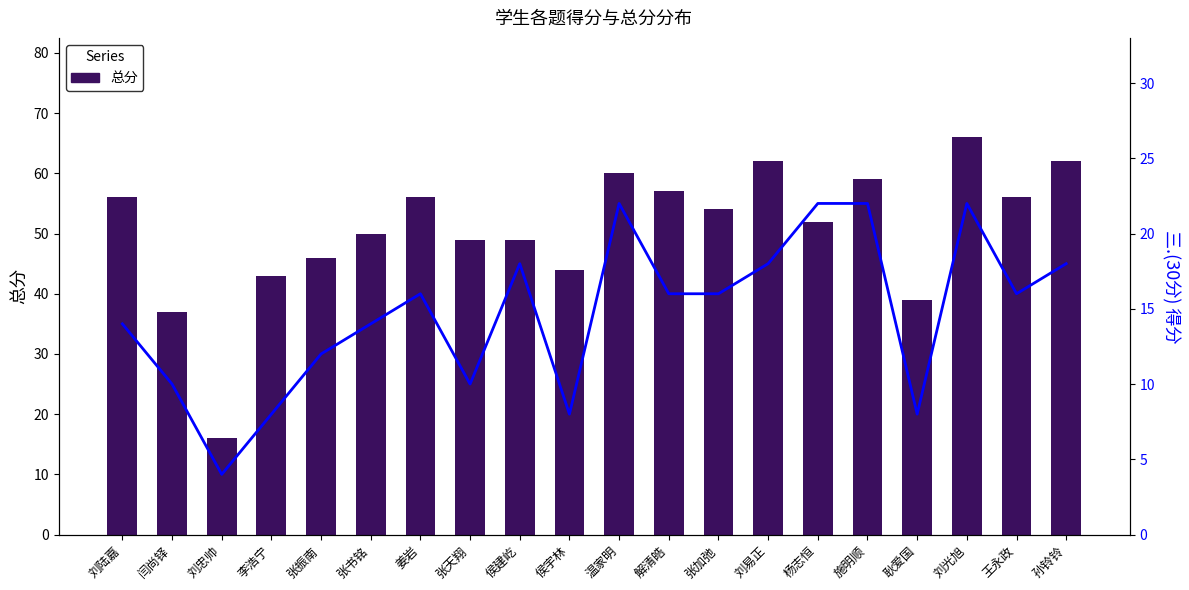

Which has a higher value, 刘光旭 or 张振南?

刘光旭